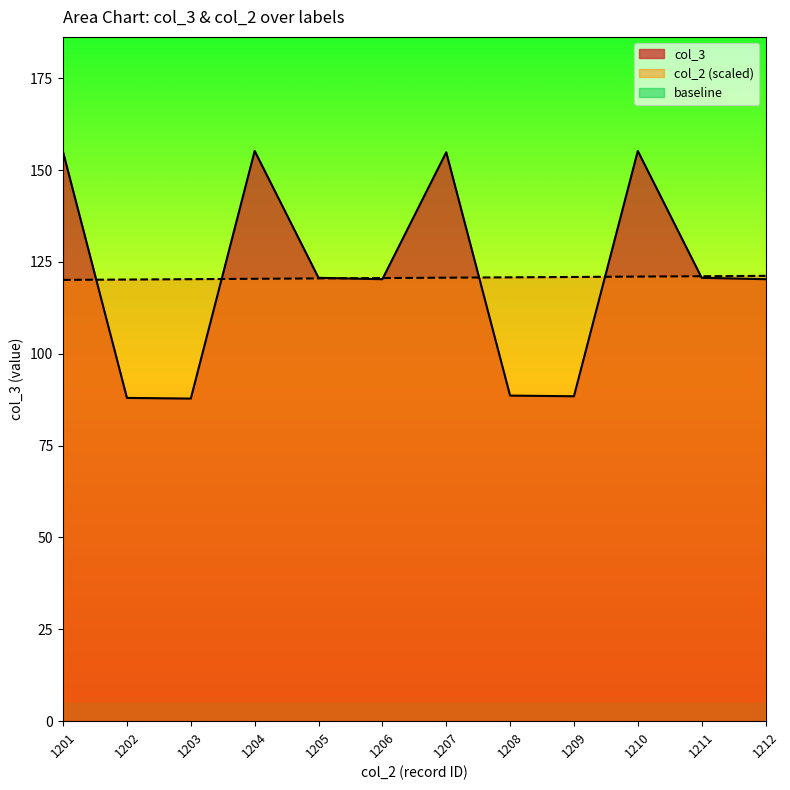

How many times do col_3 and col_2 cross each other?

7